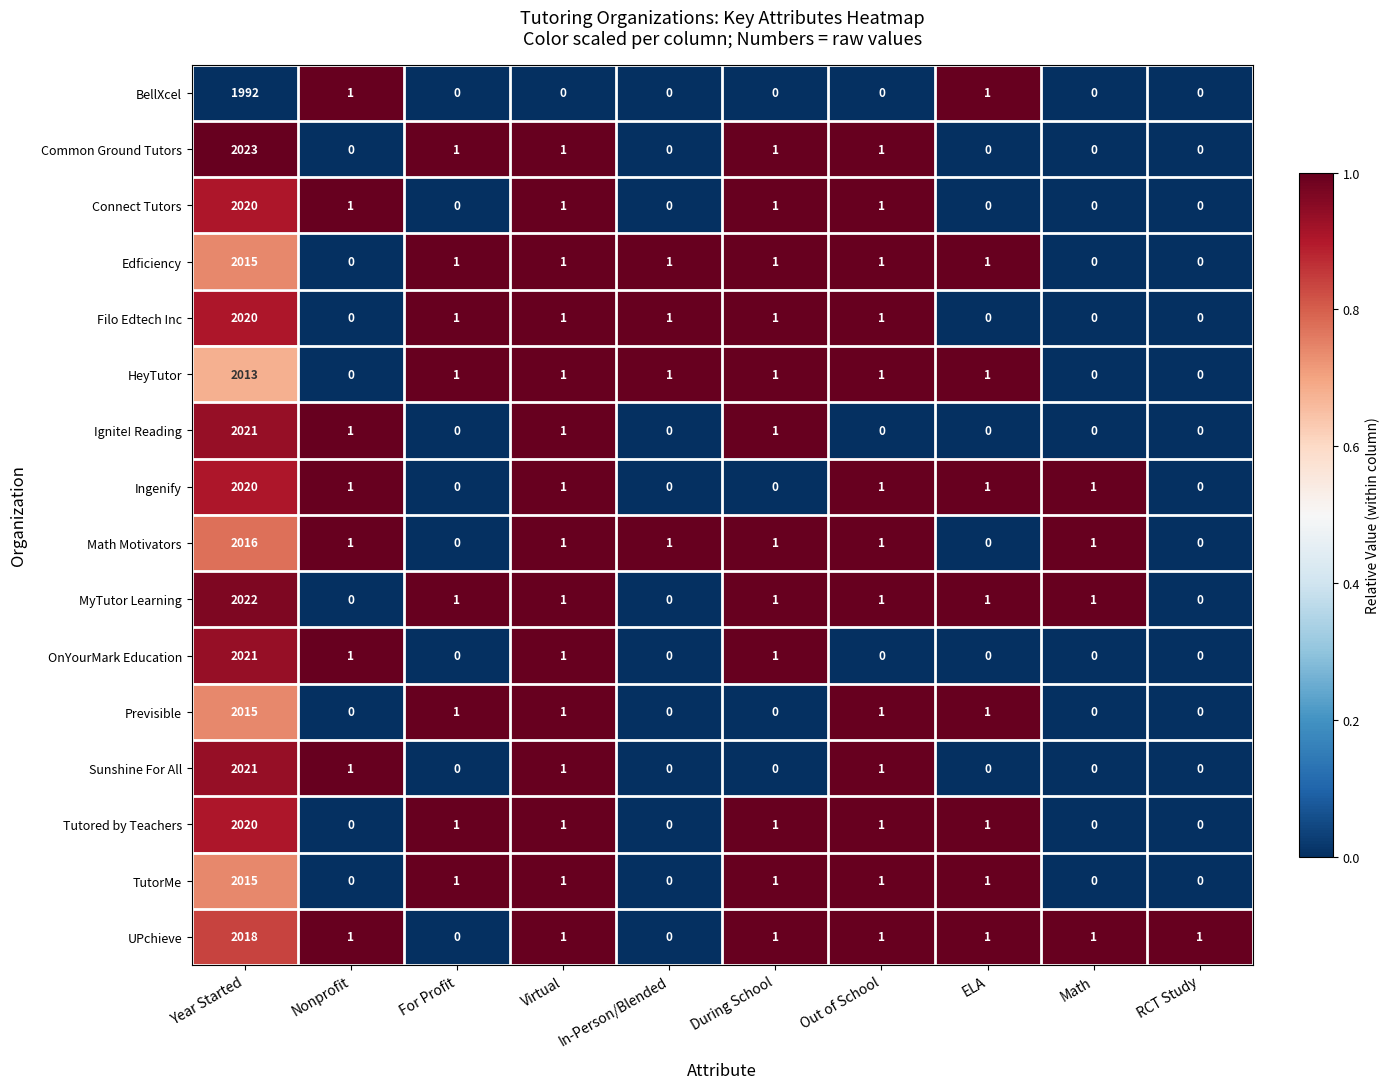

What is the difference between the maximum and minimum values in the Filo Edtech Inc series?

2020